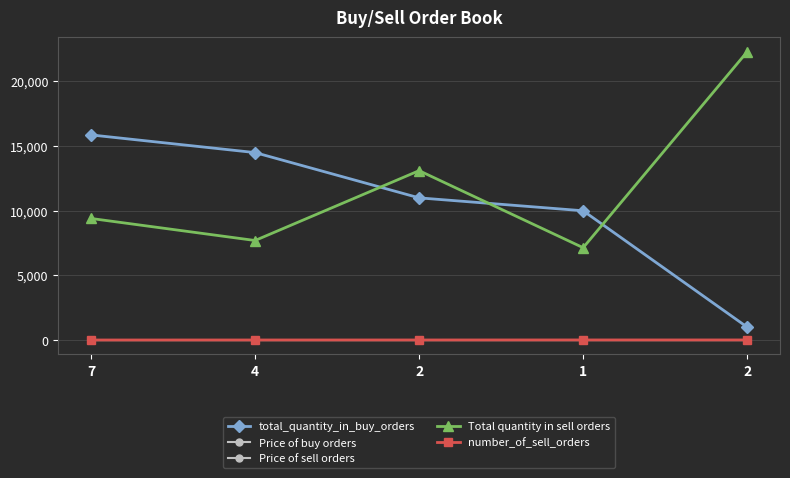

How many lines are shown in the chart?

5